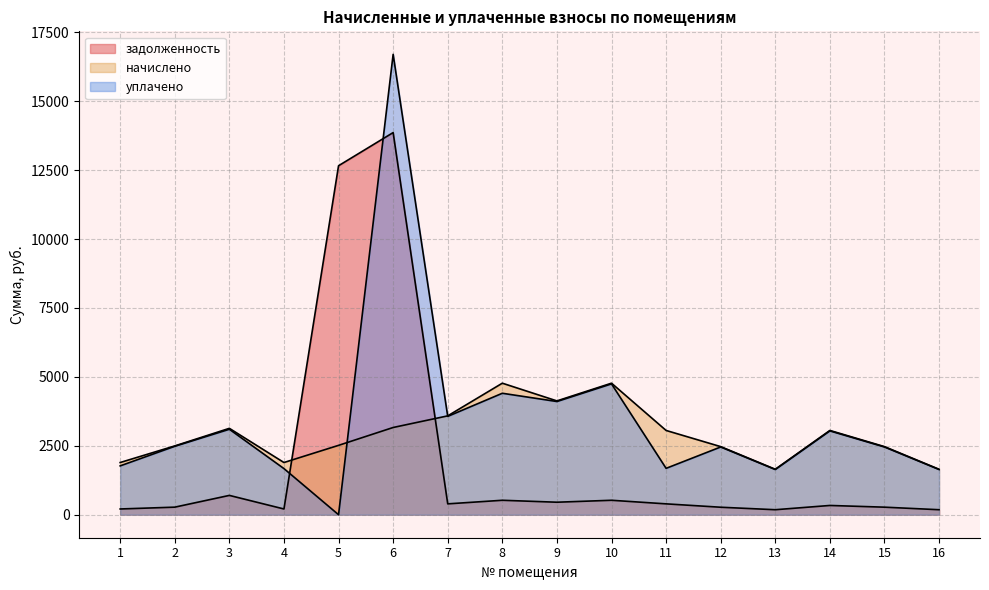

At which label does задолженность first exceed 393?

3